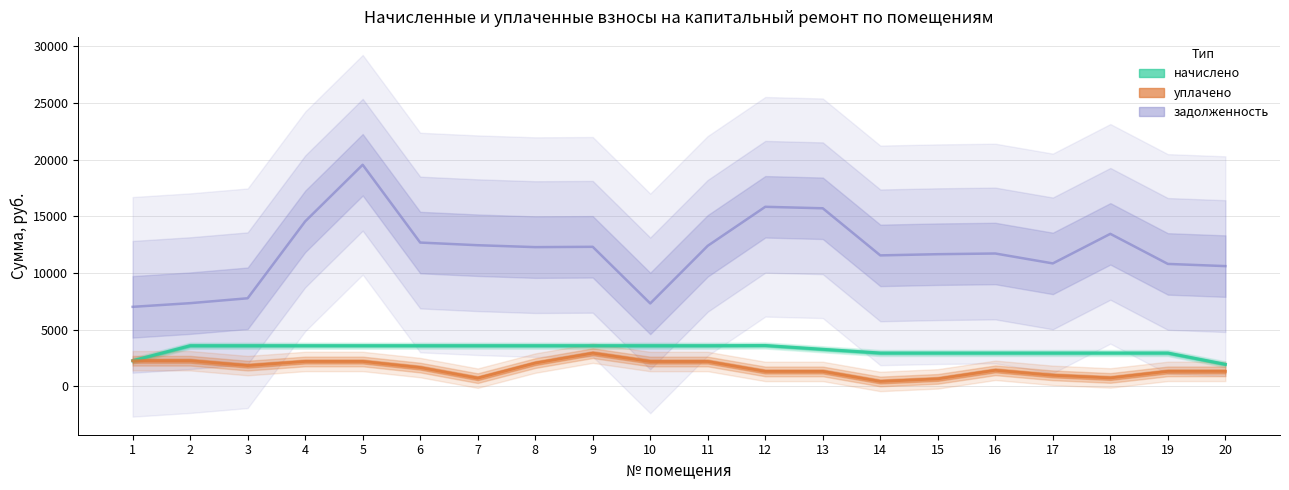

Which series changed the most between 6 and 13?

задолженность